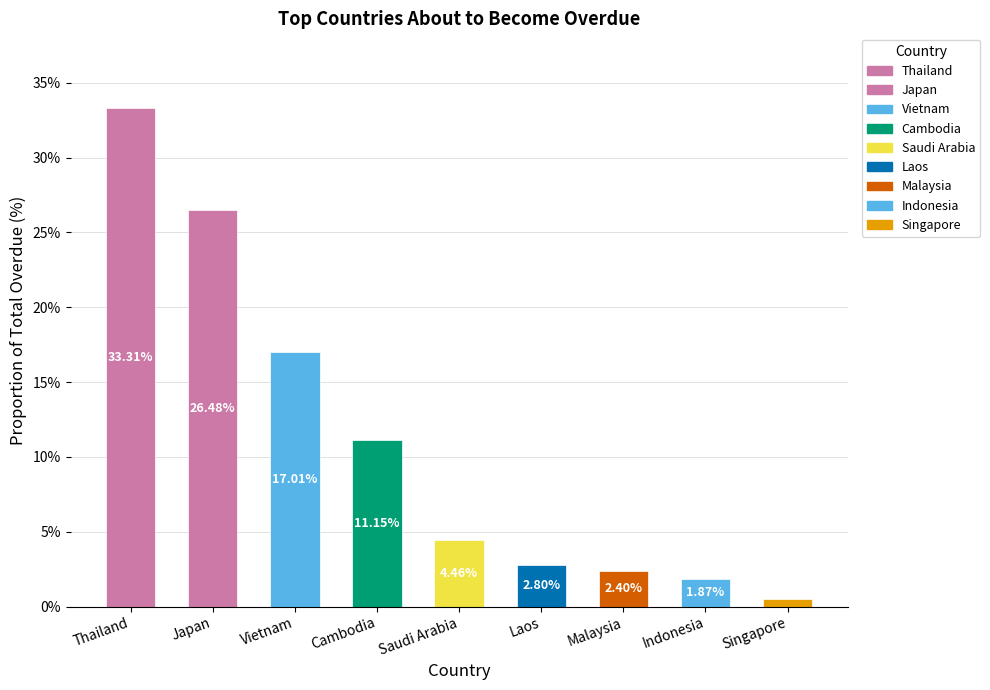

How many values exceed 4?

5